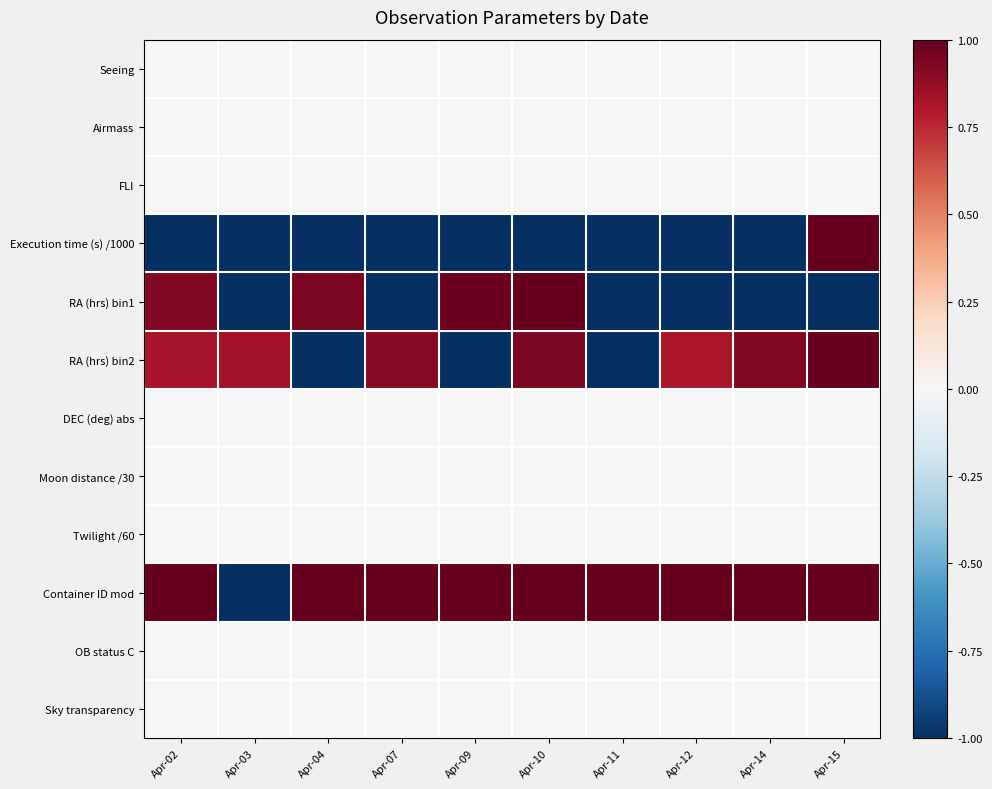

Reading left to right, transcribe all the data shown in this chart.

Seeing: Apr-02=0.0	Apr-03=0.0	Apr-04=0.0	Apr-07=0.0	Apr-09=0.0	Apr-10=0.0	Apr-11=0.0	Apr-12=0.0	Apr-14=0.0	Apr-15=0.0
Airmass: Apr-02=0.0	Apr-03=0.0	Apr-04=0.0	Apr-07=0.0	Apr-09=0.0	Apr-10=0.0	Apr-11=0.0	Apr-12=0.0	Apr-14=0.0	Apr-15=0.0
FLI: Apr-02=0.0	Apr-03=0.0	Apr-04=0.0	Apr-07=0.0	Apr-09=0.0	Apr-10=0.0	Apr-11=0.0	Apr-12=0.0	Apr-14=0.0	Apr-15=0.0
Execution time (s) /1000: Apr-02=-1.0	Apr-03=-1.0	Apr-04=-1.0	Apr-07=-1.0	Apr-09=-1.0	Apr-10=-1.0	Apr-11=-1.0	Apr-12=-1.0	Apr-14=-1.0	Apr-15=1.0
RA (hrs) bin1: Apr-02=0.9	Apr-03=-1.0	Apr-04=0.9	Apr-07=-1.0	Apr-09=1.0	Apr-10=1.0	Apr-11=-1.0	Apr-12=-1.0	Apr-14=-1.0	Apr-15=-1.0
RA (hrs) bin2: Apr-02=0.8	Apr-03=0.8	Apr-04=-1.0	Apr-07=0.9	Apr-09=-1.0	Apr-10=0.9	Apr-11=-1.0	Apr-12=0.8	Apr-14=0.9	Apr-15=1.0
DEC (deg) abs: Apr-02=0.0	Apr-03=0.0	Apr-04=0.0	Apr-07=0.0	Apr-09=0.0	Apr-10=0.0	Apr-11=0.0	Apr-12=0.0	Apr-14=0.0	Apr-15=0.0
Moon distance /30: Apr-02=0.0	Apr-03=0.0	Apr-04=0.0	Apr-07=0.0	Apr-09=0.0	Apr-10=0.0	Apr-11=0.0	Apr-12=0.0	Apr-14=0.0	Apr-15=0.0
Twilight /60: Apr-02=0.0	Apr-03=0.0	Apr-04=0.0	Apr-07=0.0	Apr-09=0.0	Apr-10=0.0	Apr-11=0.0	Apr-12=0.0	Apr-14=0.0	Apr-15=0.0
Container ID mod: Apr-02=1.0	Apr-03=-1.0	Apr-04=1.0	Apr-07=1.0	Apr-09=1.0	Apr-10=1.0	Apr-11=1.0	Apr-12=1.0	Apr-14=1.0	Apr-15=1.0
OB status C: Apr-02=0.0	Apr-03=0.0	Apr-04=0.0	Apr-07=0.0	Apr-09=0.0	Apr-10=0.0	Apr-11=0.0	Apr-12=0.0	Apr-14=0.0	Apr-15=0.0
Sky transparency: Apr-02=0.0	Apr-03=0.0	Apr-04=0.0	Apr-07=0.0	Apr-09=0.0	Apr-10=0.0	Apr-11=0.0	Apr-12=0.0	Apr-14=0.0	Apr-15=0.0